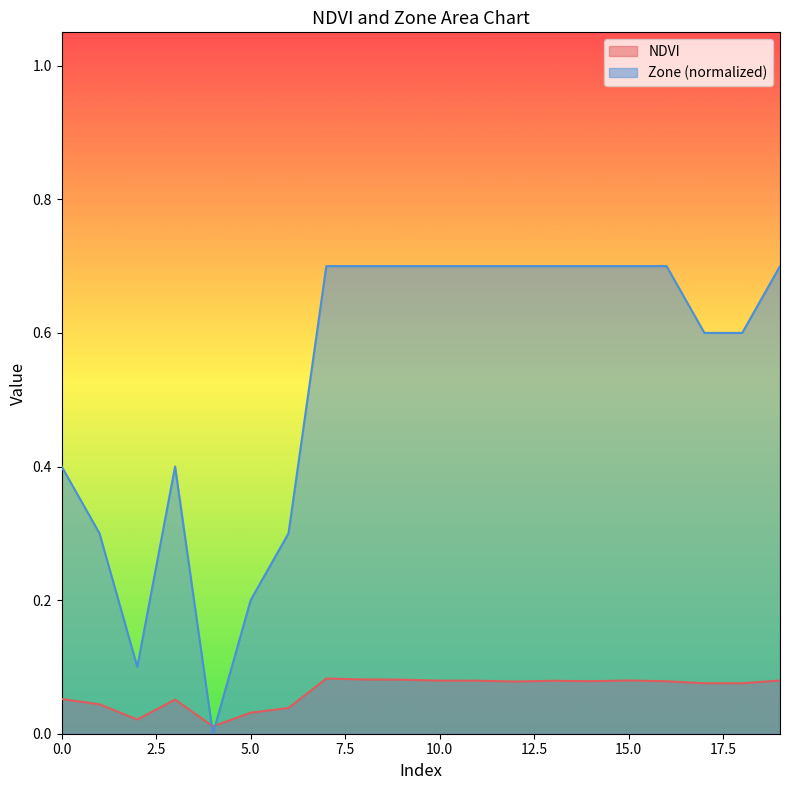

List the series in order of their overall mean, highest first.

Zone (normalized), NDVI